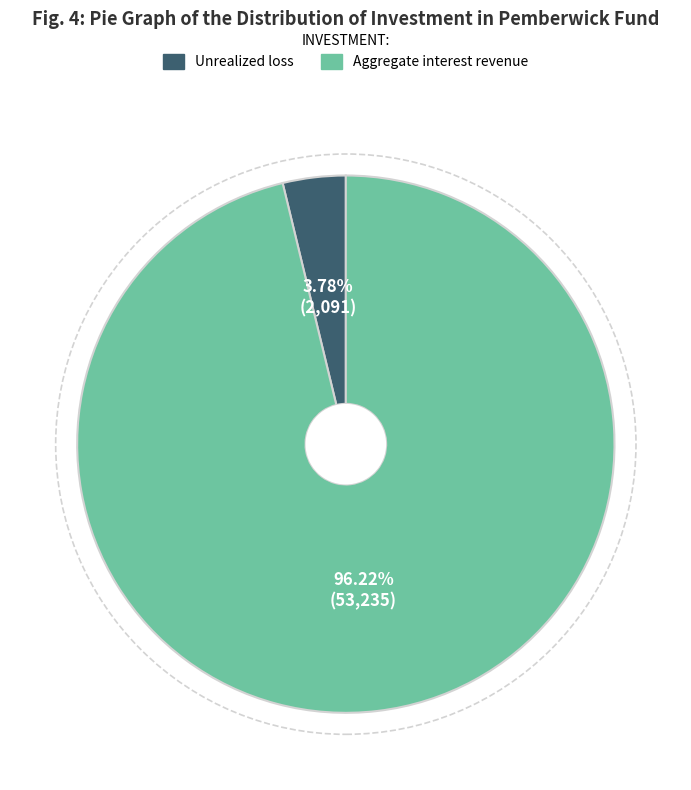

Is there any slice that represents more than half of the pie?

Yes